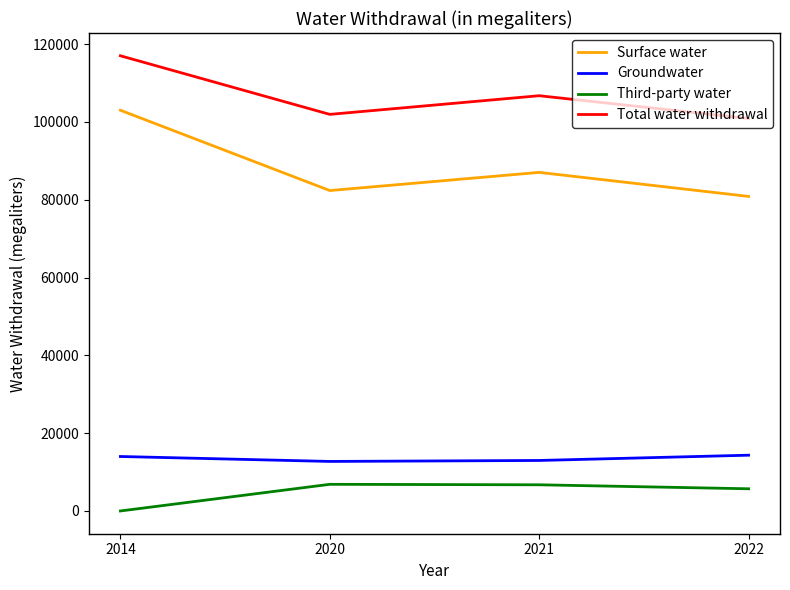

What is the minimum value for Surface water?

80851